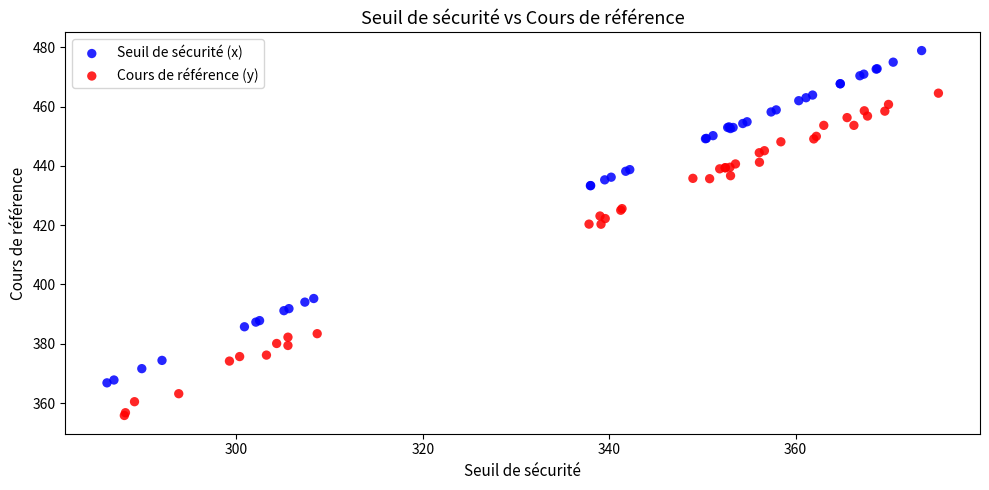

Which series reaches the maximum Y coordinate?

Seuil de sécurité (x)